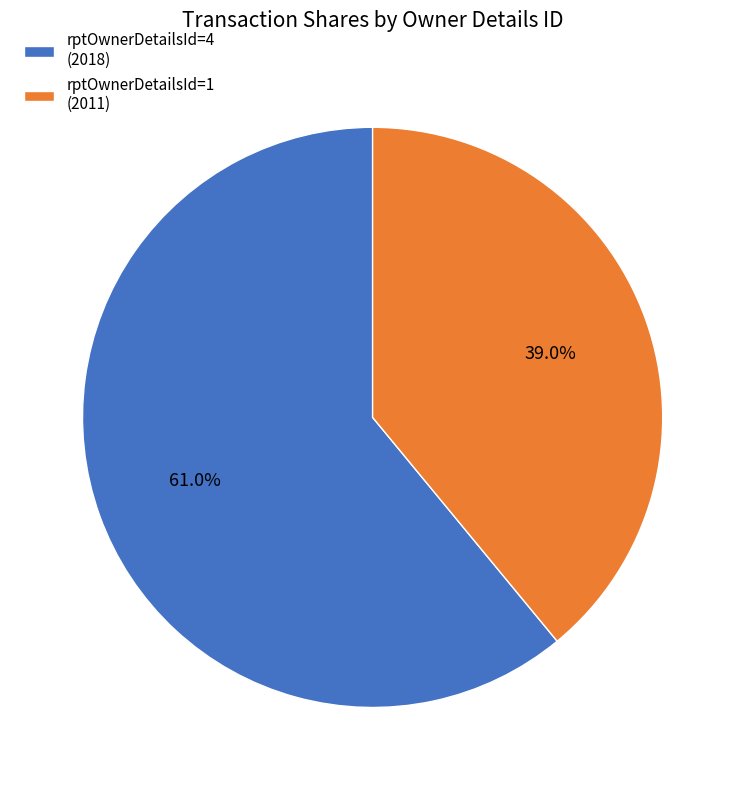

How many segments does this pie chart have?

2